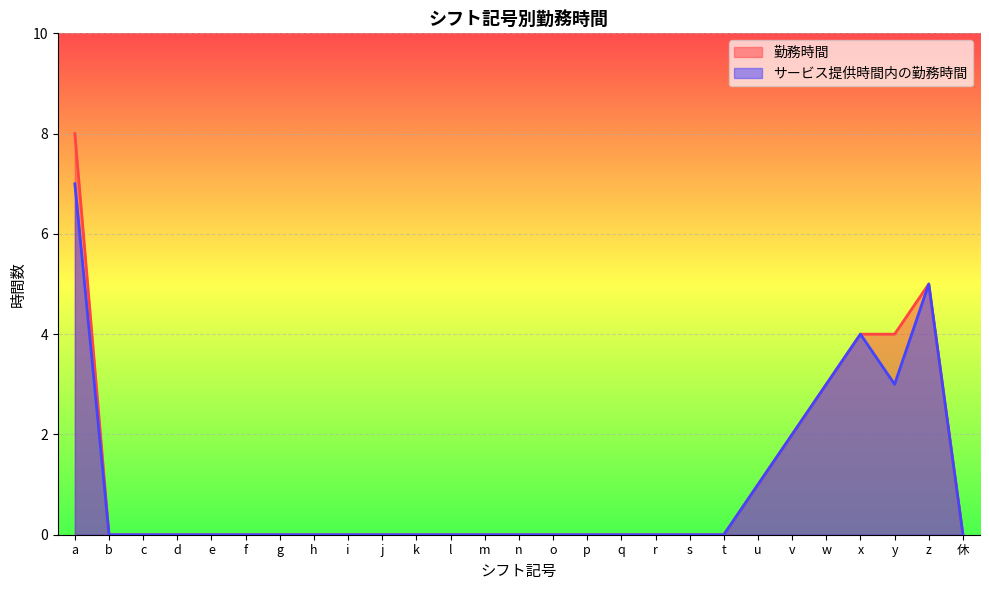

Reading left to right, list all the values displayed in this chart.

勤務時間: 8	0	0	0	0	0	0	0	0	0	0	0	0	0	0	0	0	0	0	0	1	2	3	4	4	5	0
サービス提供時間内の勤務時間: 7	0	0	0	0	0	0	0	0	0	0	0	0	0	0	0	0	0	0	0	1	2	3	4	3	5	0